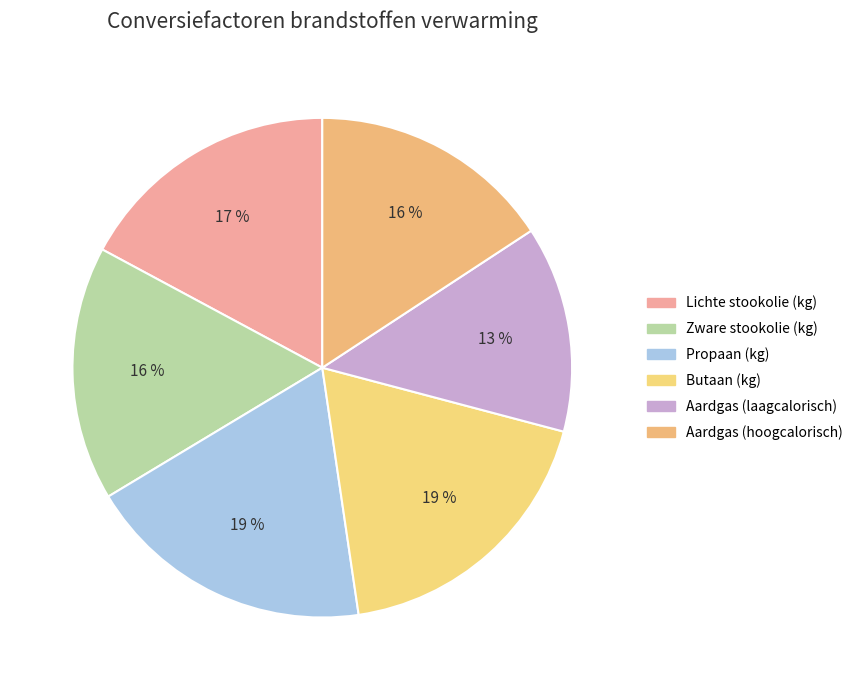

How many segments does this pie chart have?

6